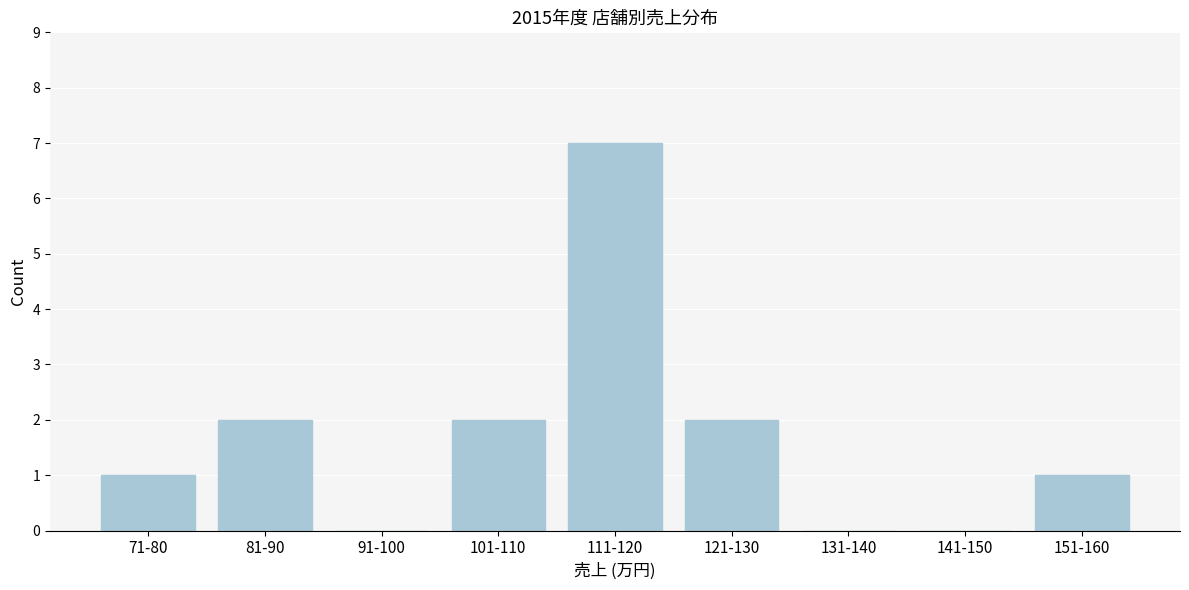

Reading right to left, extract all data points from this chart.

151-160=1	141-150=0	131-140=0	121-130=2	111-120=7	101-110=2	91-100=0	81-90=2	71-80=1